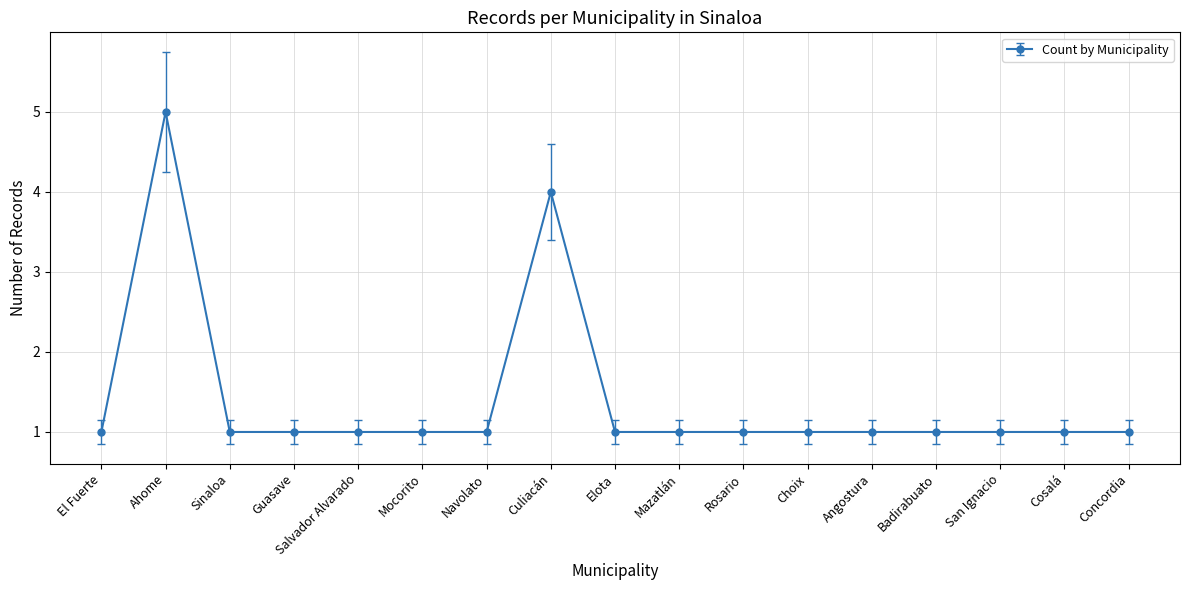

What is the approximate value at Guasave?

1